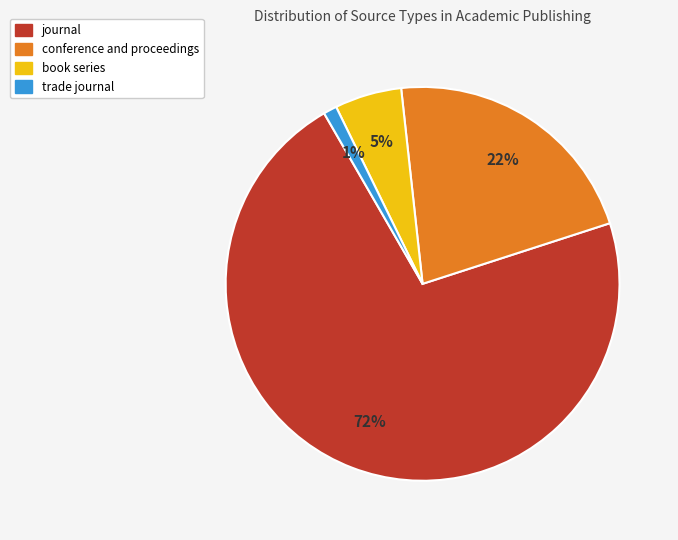

What is the ratio of the value at journal to the value at conference and proceedings?

3.3